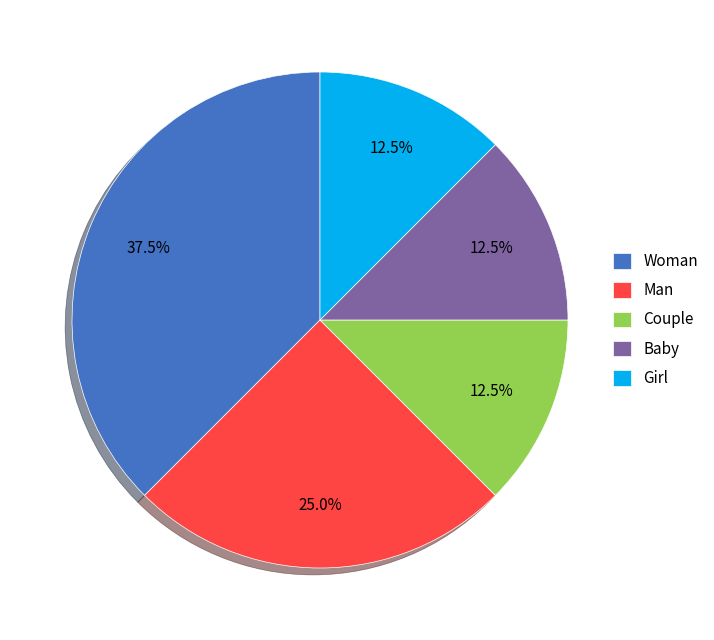

Approximately how many times larger is the value at Couple compared to Woman?

0.3